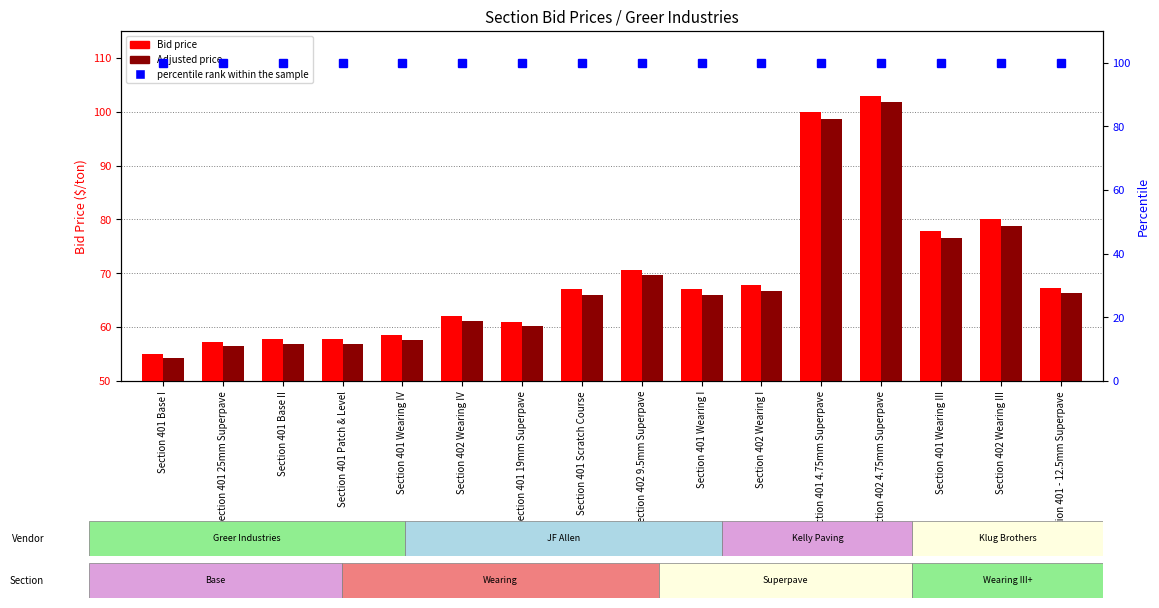

Which series has the largest total across all categories?

Bid price